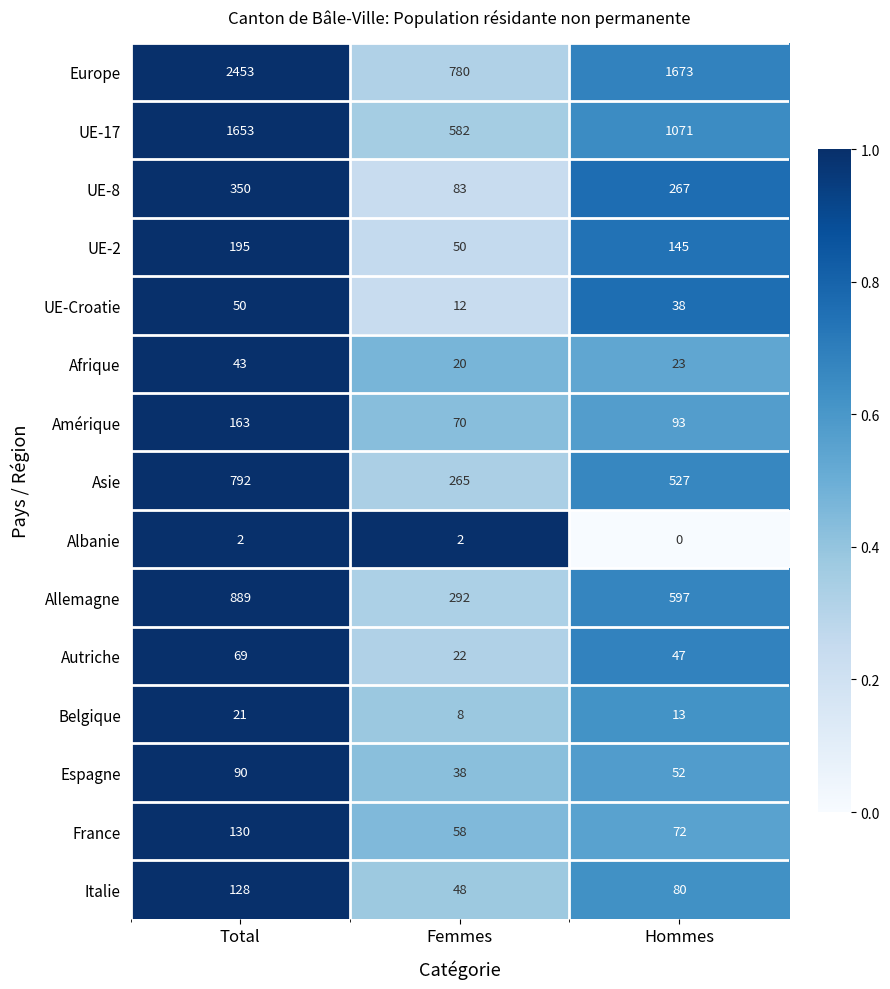

The Espagne series shows 89 at Hommes. True or false?

False